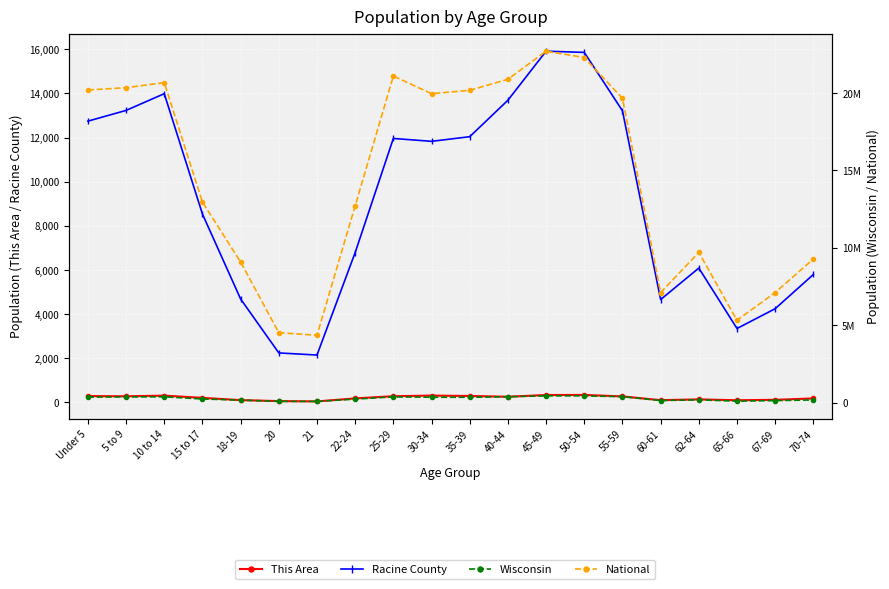

What is the spread (max minus min) of values at 30-34?

19961786